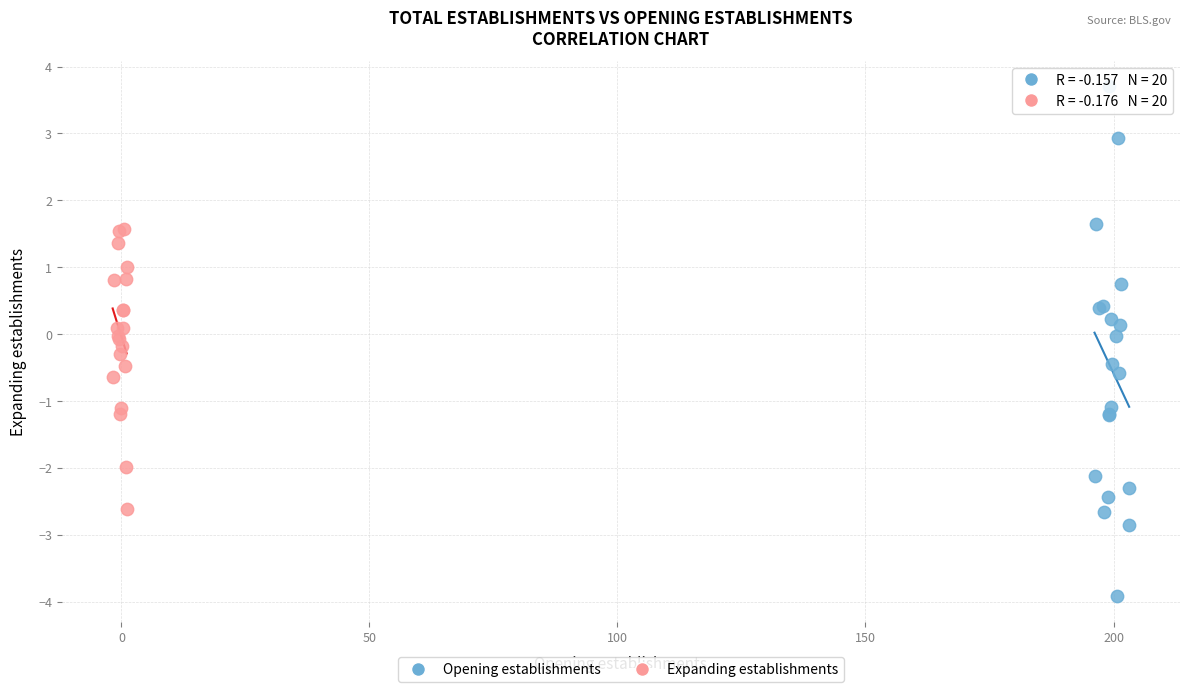

What are all the series names shown in the legend?

Opening establishments, Expanding establishments